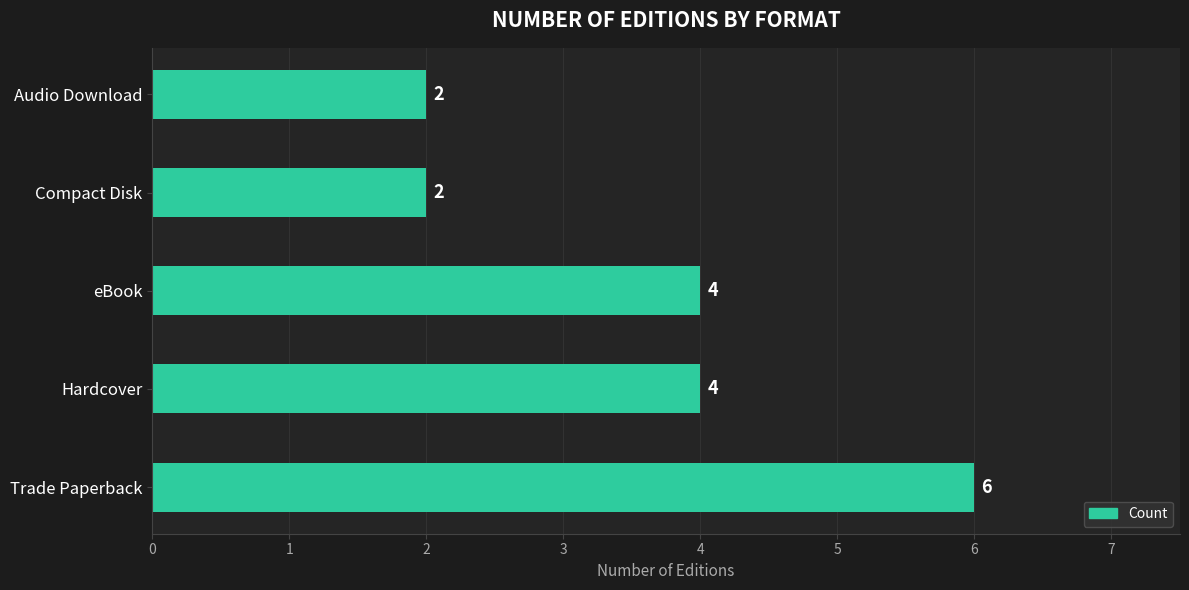

What is the ratio of the value at Hardcover to the value at Trade Paperback?

0.7